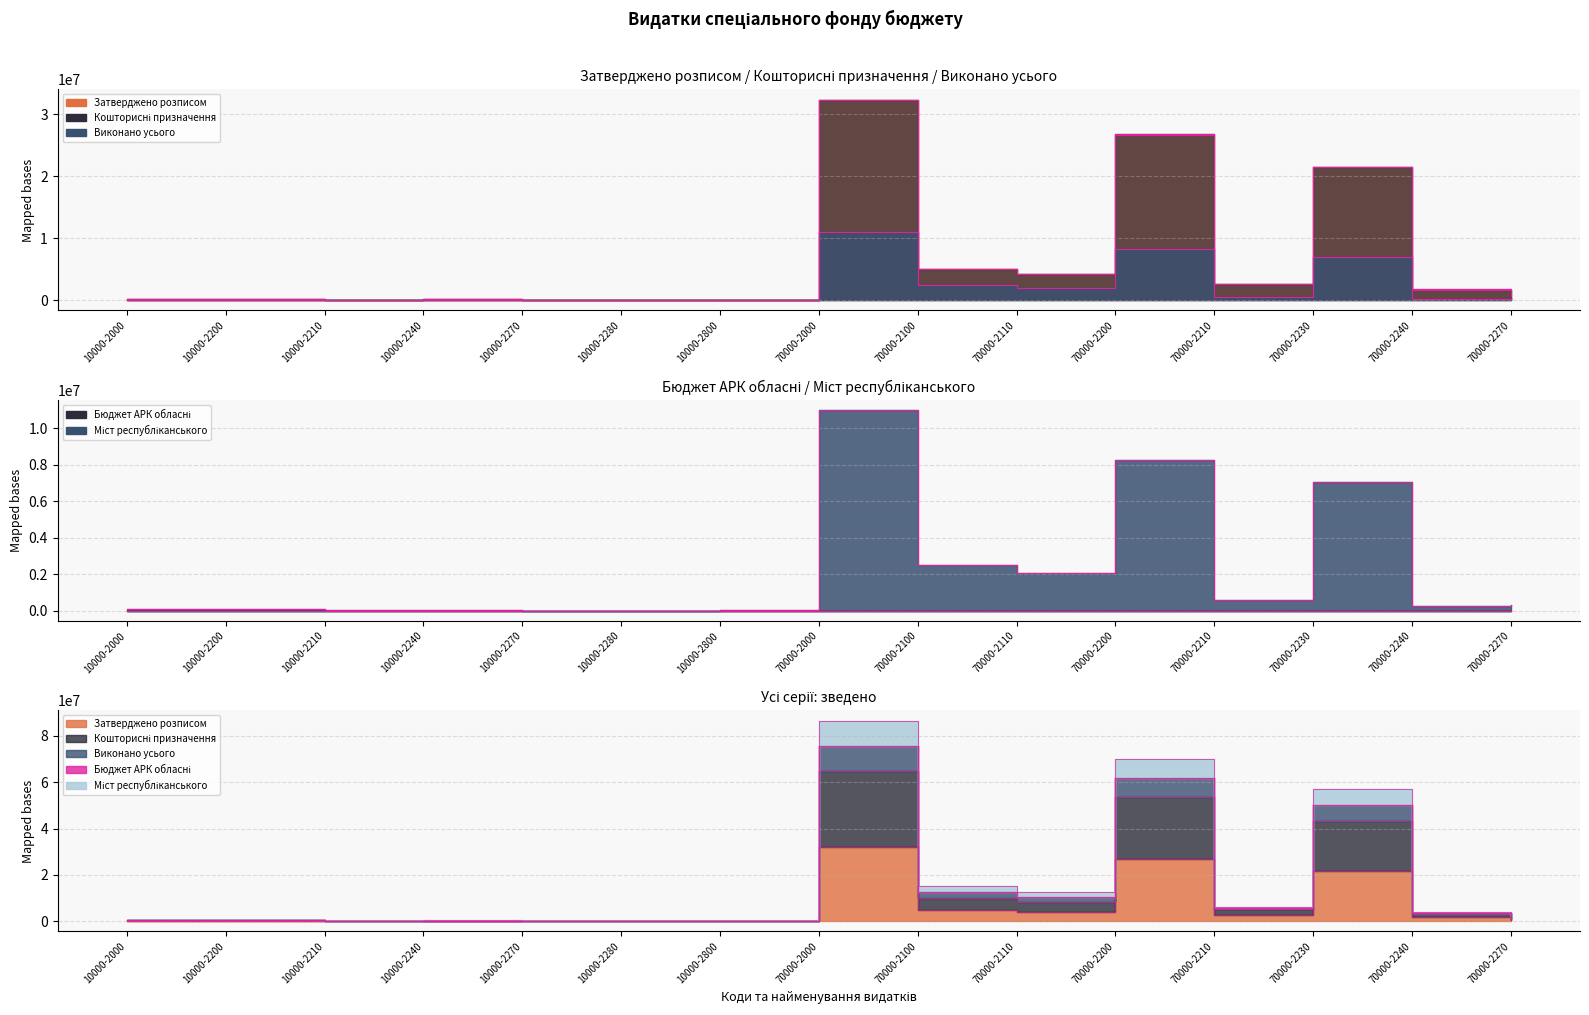

At which label does Кошторисні призначення first exceed 835230?

70000-2000